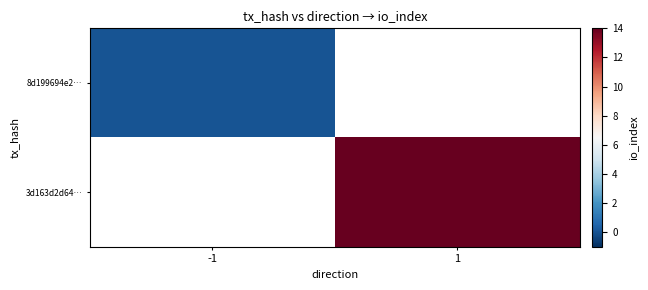

True or false: 3d163d2d64… has a value of 7.2 at 1.

False